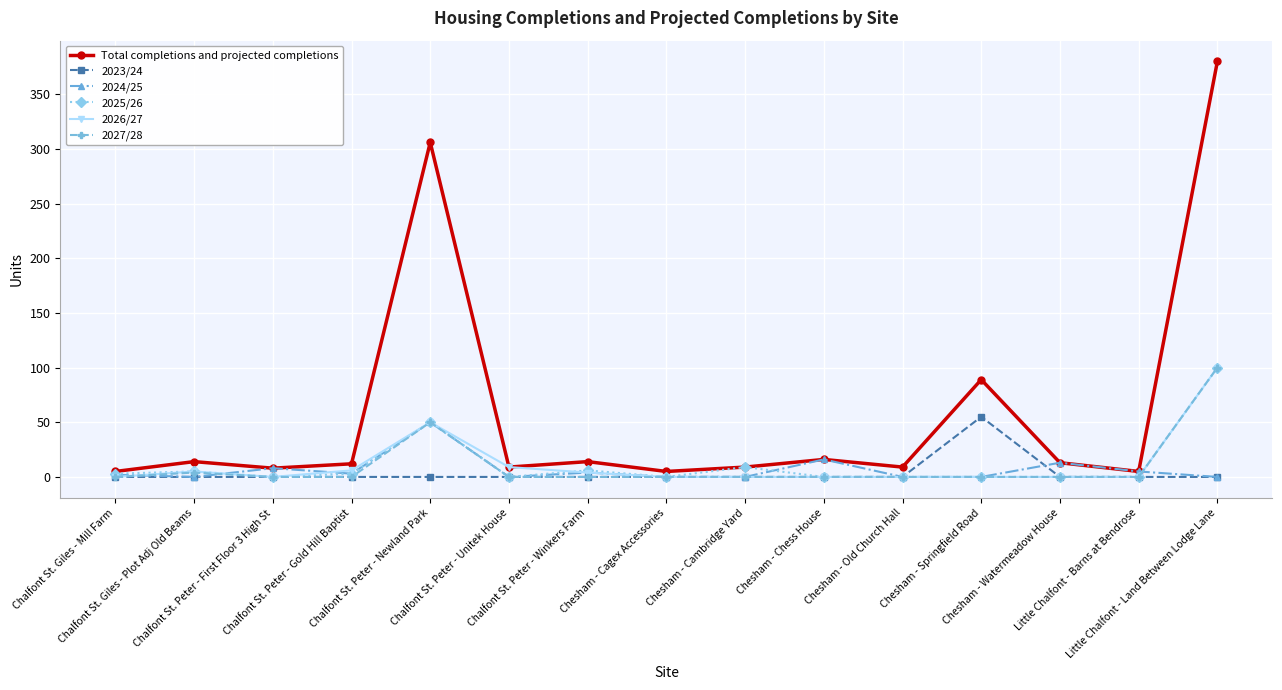

True or false: 2024/25 has more than 2 points higher than both neighbors.

True